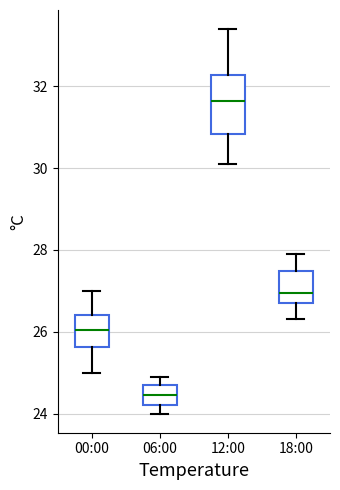

Reading left to right, transcribe this box plot: for each box, give where its median line is, the range the box spans, and where its two whiskers end, as read against the y-axis. The values are not printed on the chart, so give them approximately, as read against the axis.

00:00: median 26.0, box 25.6 to 26.4, whiskers 25.0 to 27.0
06:00: median 24.4, box 24.2 to 24.8, whiskers 24.0 to 25.0
12:00: median 31.6, box 30.8 to 32.2, whiskers 30.2 to 33.4
18:00: median 27.0, box 26.8 to 27.4, whiskers 26.4 to 28.0